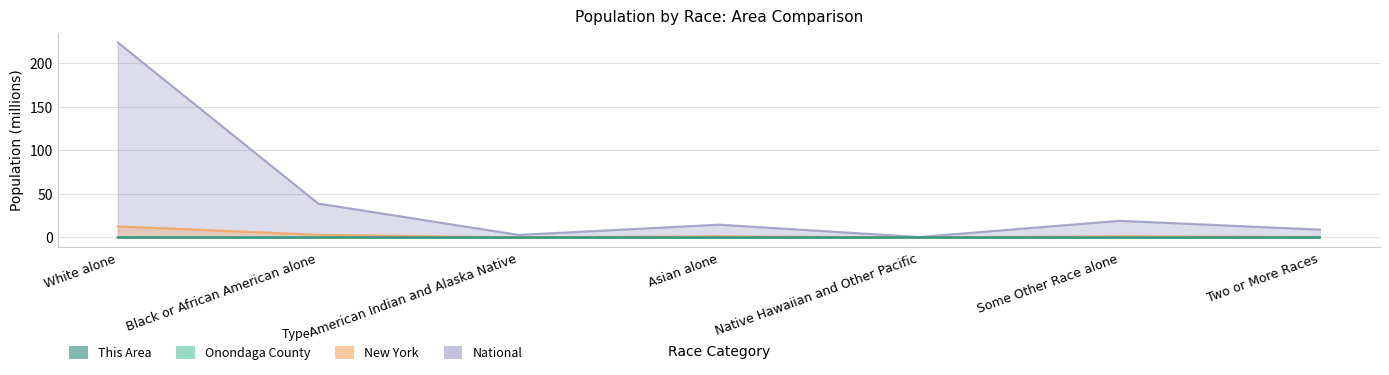

What position from the left is Native Hawaiian and Other Pacific?

5